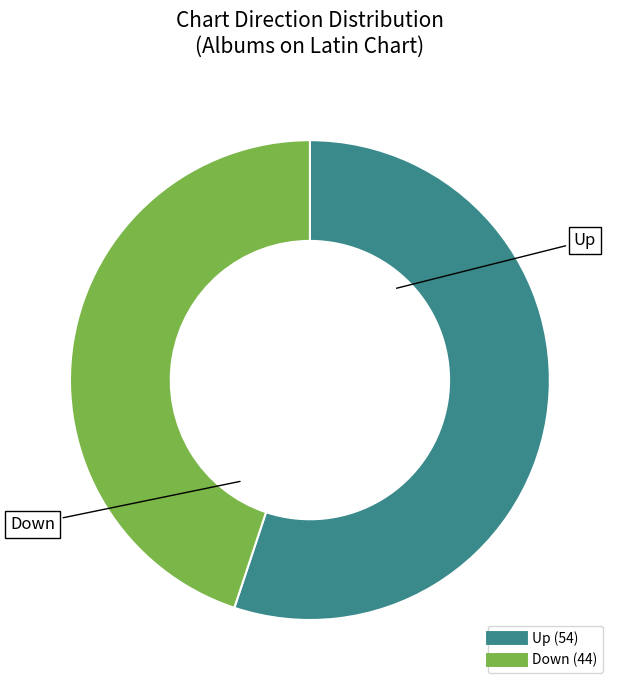

Does any single category account for the majority?

Yes